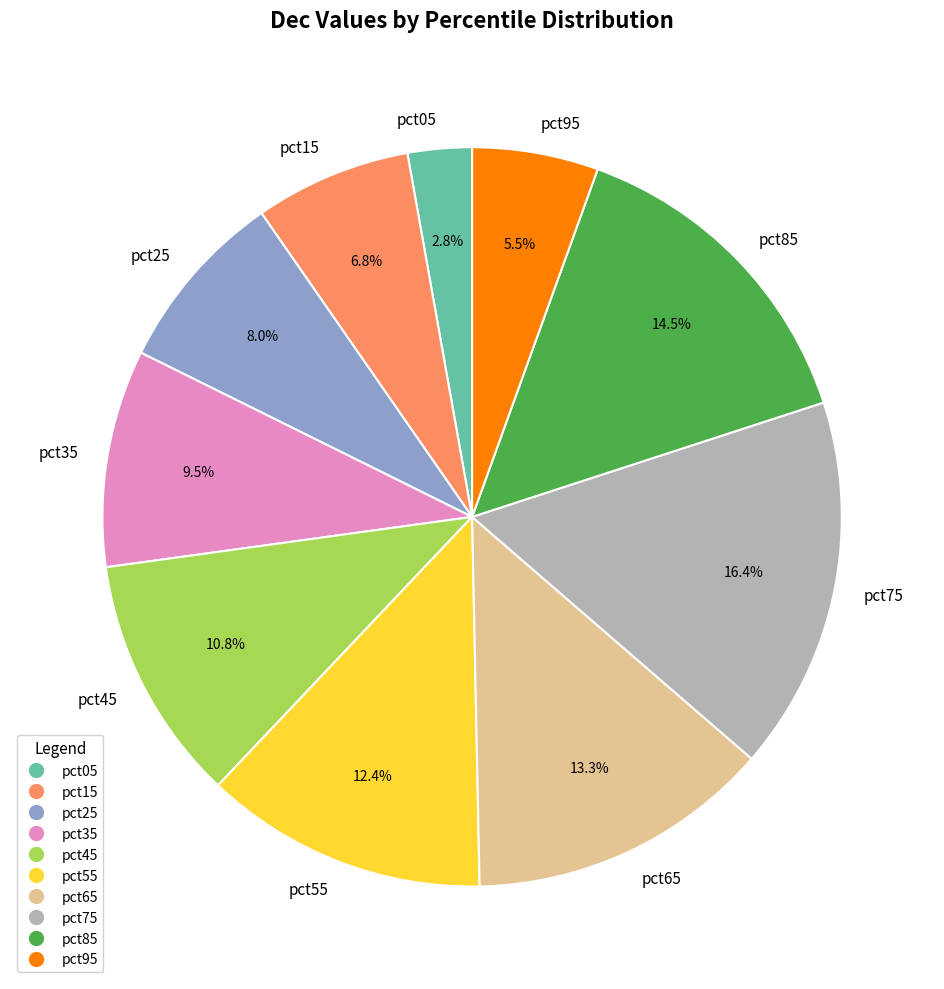

What percentage is the pct15 slice, to the nearest percent?

7%